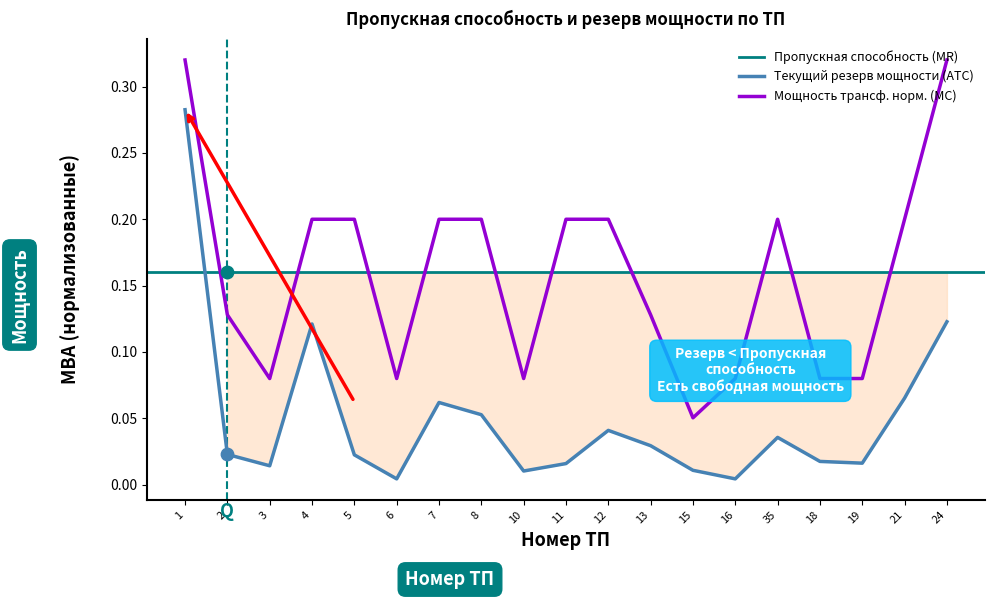

At which label is Мощность трансф. норм. (MC) closest to 0?

15